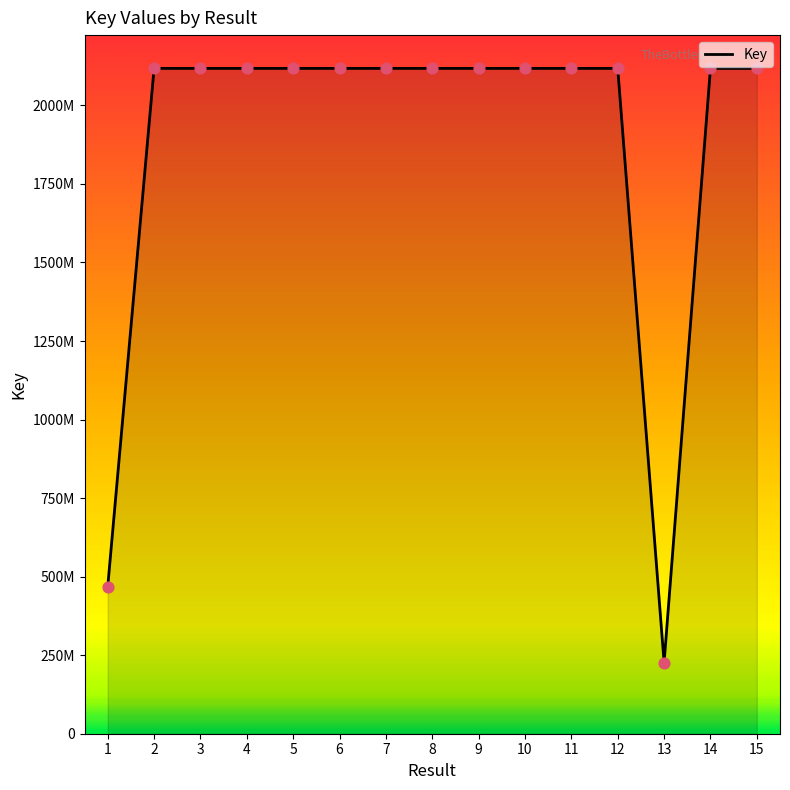

Approximately how many times larger is the value at 5 compared to 2?

1.0